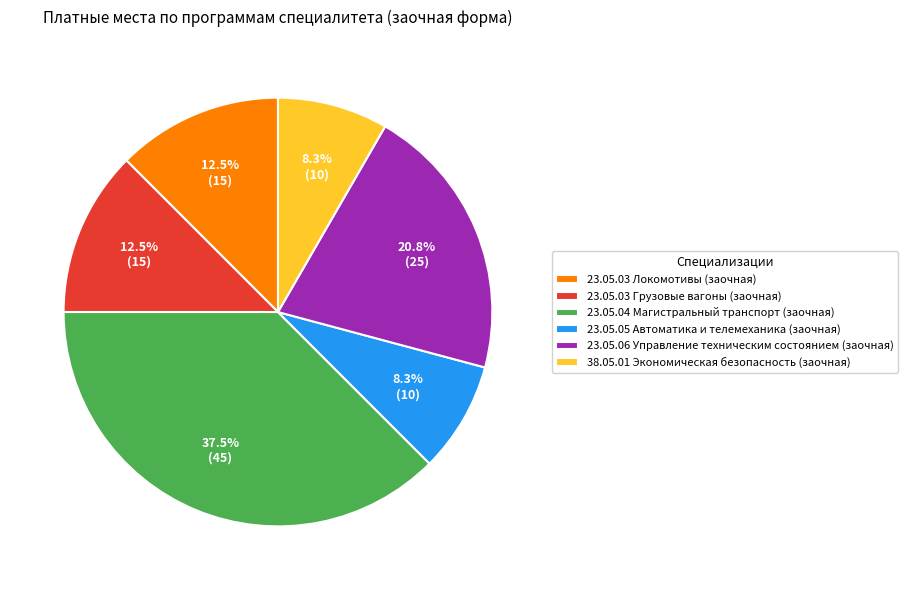

What is the total percentage of 38.05.01 Экономическая безопасность (заочная) and 23.05.03 Грузовые вагоны (заочная)?

20.8%